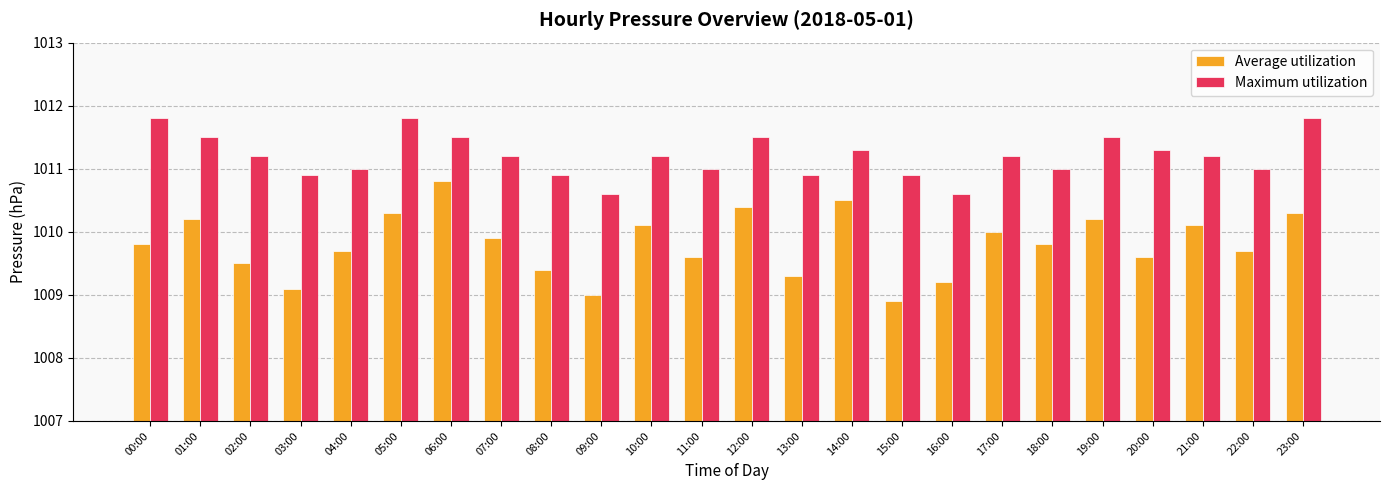

What is the difference between the highest and lowest values at 11:00?

1.4